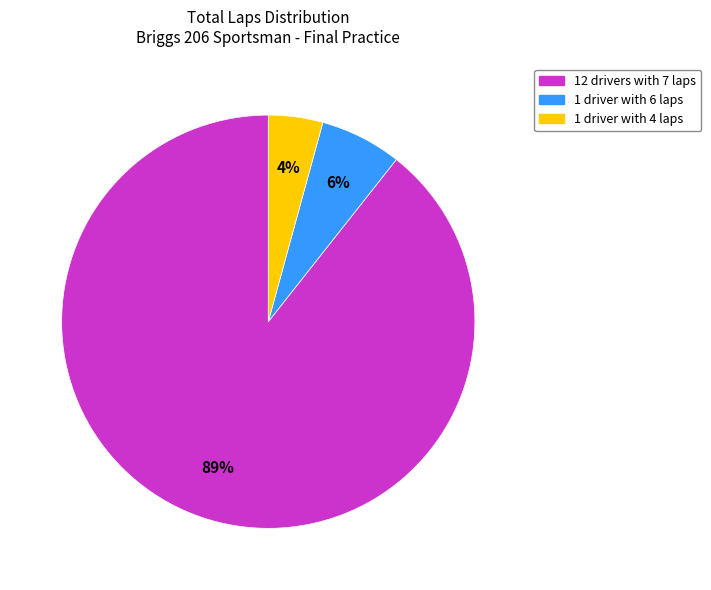

To the nearest percent, what is the average slice percentage?

33%